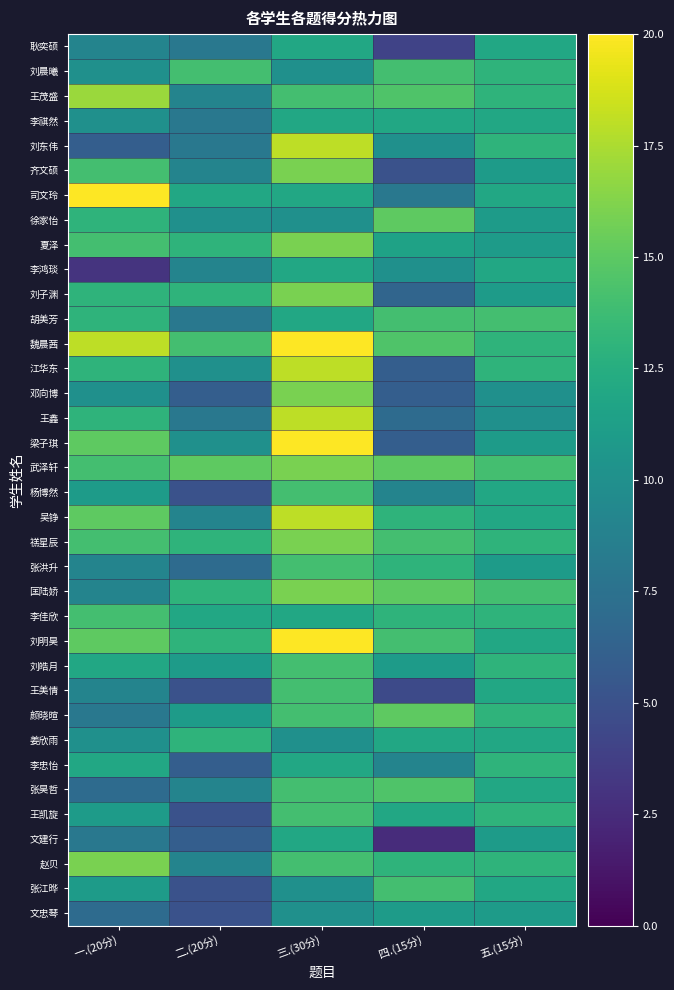

Which category has the highest value across all series?

一.(20分)